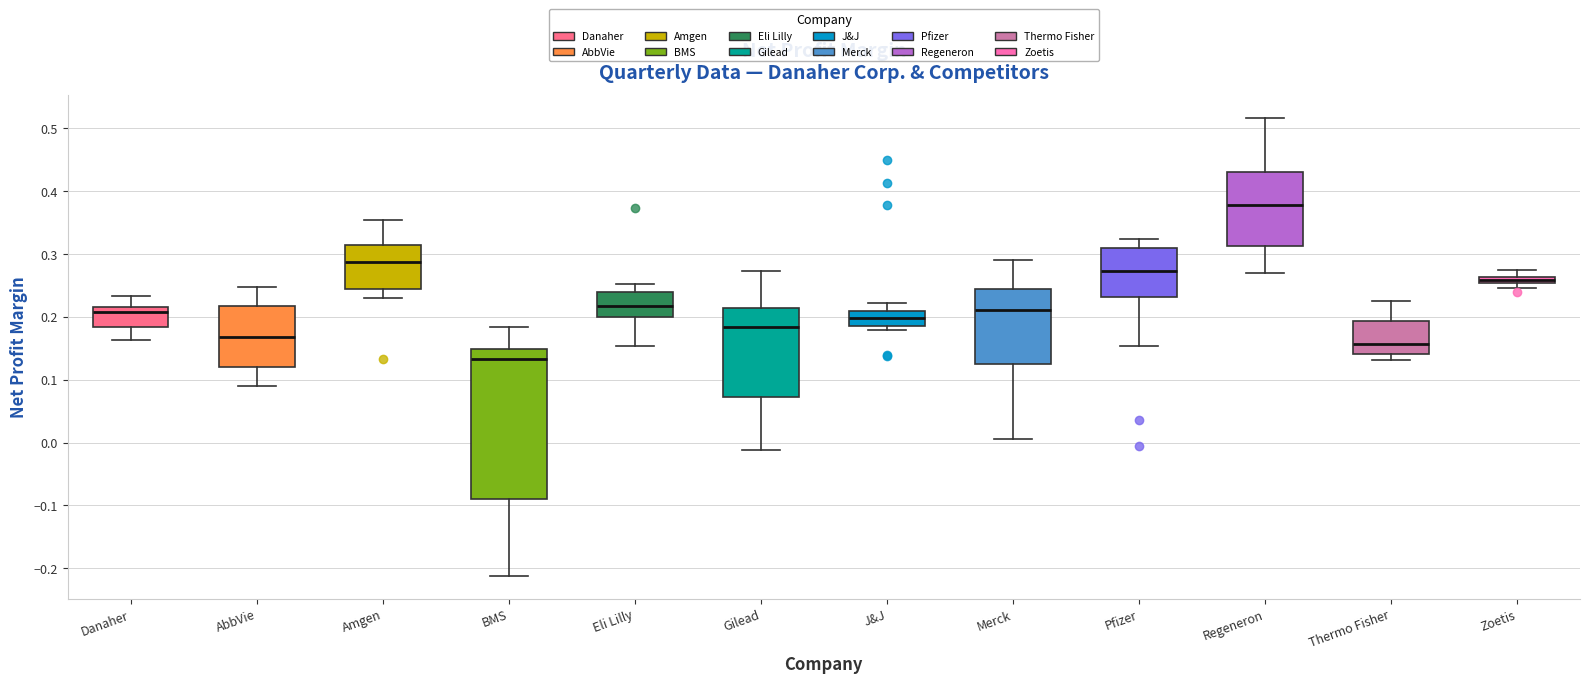

Which box's median line is the highest?

Regeneron